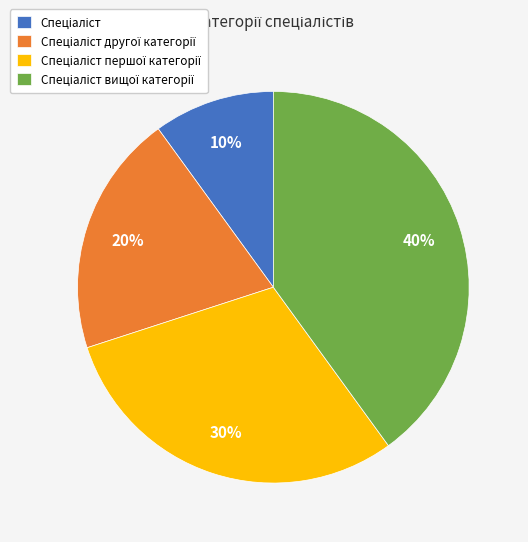

Is there any slice that represents more than half of the pie?

No